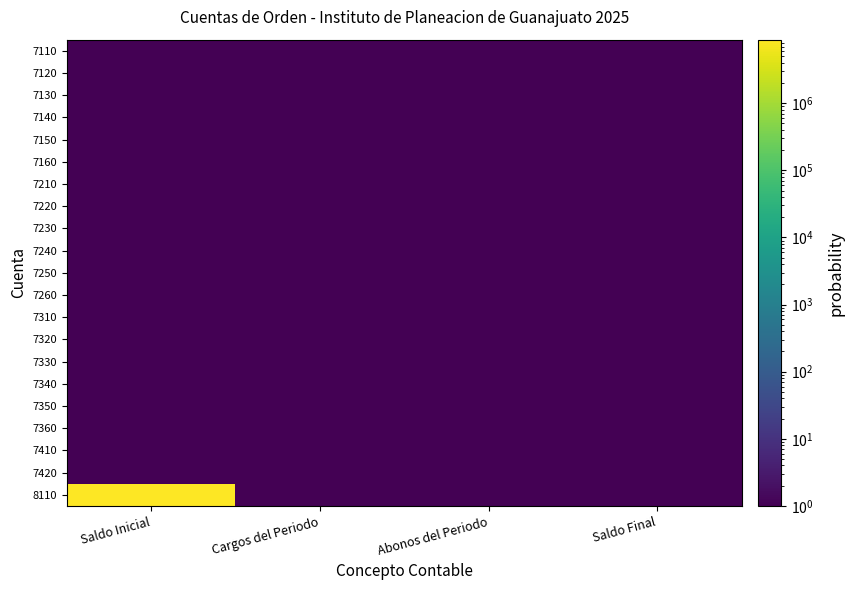

Reading right to left, transcribe all the data shown in this chart.

7110: Saldo Final=1.0	Abonos del Periodo=1.0	Cargos del Periodo=1.0	Saldo Inicial=1.0
7120: Saldo Final=1.0	Abonos del Periodo=1.0	Cargos del Periodo=1.0	Saldo Inicial=1.0
7130: Saldo Final=1.0	Abonos del Periodo=1.0	Cargos del Periodo=1.0	Saldo Inicial=1.0
7140: Saldo Final=1.0	Abonos del Periodo=1.0	Cargos del Periodo=1.0	Saldo Inicial=1.0
7150: Saldo Final=1.0	Abonos del Periodo=1.0	Cargos del Periodo=1.0	Saldo Inicial=1.0
7160: Saldo Final=1.0	Abonos del Periodo=1.0	Cargos del Periodo=1.0	Saldo Inicial=1.0
7210: Saldo Final=1.0	Abonos del Periodo=1.0	Cargos del Periodo=1.0	Saldo Inicial=1.0
7220: Saldo Final=1.0	Abonos del Periodo=1.0	Cargos del Periodo=1.0	Saldo Inicial=1.0
7230: Saldo Final=1.0	Abonos del Periodo=1.0	Cargos del Periodo=1.0	Saldo Inicial=1.0
7240: Saldo Final=1.0	Abonos del Periodo=1.0	Cargos del Periodo=1.0	Saldo Inicial=1.0
7250: Saldo Final=1.0	Abonos del Periodo=1.0	Cargos del Periodo=1.0	Saldo Inicial=1.0
7260: Saldo Final=1.0	Abonos del Periodo=1.0	Cargos del Periodo=1.0	Saldo Inicial=1.0
7310: Saldo Final=1.0	Abonos del Periodo=1.0	Cargos del Periodo=1.0	Saldo Inicial=1.0
7320: Saldo Final=1.0	Abonos del Periodo=1.0	Cargos del Periodo=1.0	Saldo Inicial=1.0
7330: Saldo Final=1.0	Abonos del Periodo=1.0	Cargos del Periodo=1.0	Saldo Inicial=1.0
7340: Saldo Final=1.0	Abonos del Periodo=1.0	Cargos del Periodo=1.0	Saldo Inicial=1.0
7350: Saldo Final=1.0	Abonos del Periodo=1.0	Cargos del Periodo=1.0	Saldo Inicial=1.0
7360: Saldo Final=1.0	Abonos del Periodo=1.0	Cargos del Periodo=1.0	Saldo Inicial=1.0
7410: Saldo Final=1.0	Abonos del Periodo=1.0	Cargos del Periodo=1.0	Saldo Inicial=1.0
7420: Saldo Final=1.0	Abonos del Periodo=1.0	Cargos del Periodo=1.0	Saldo Inicial=1.0
8110: Saldo Final=1.0	Abonos del Periodo=1.0	Cargos del Periodo=1.0	Saldo Inicial=8861093.2